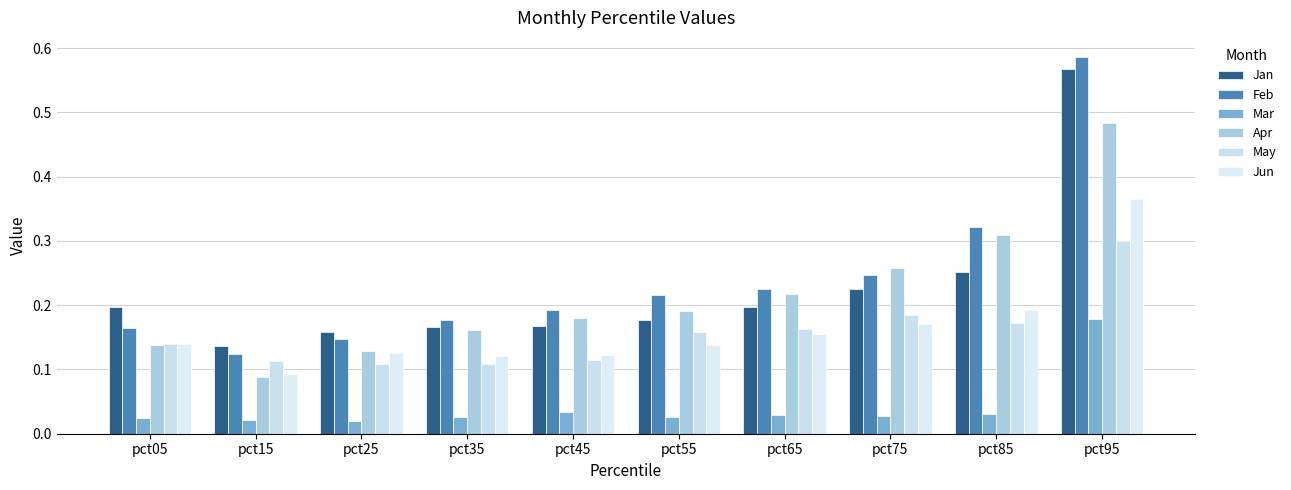

What is the difference between the highest and lowest values at pct05?

0.2